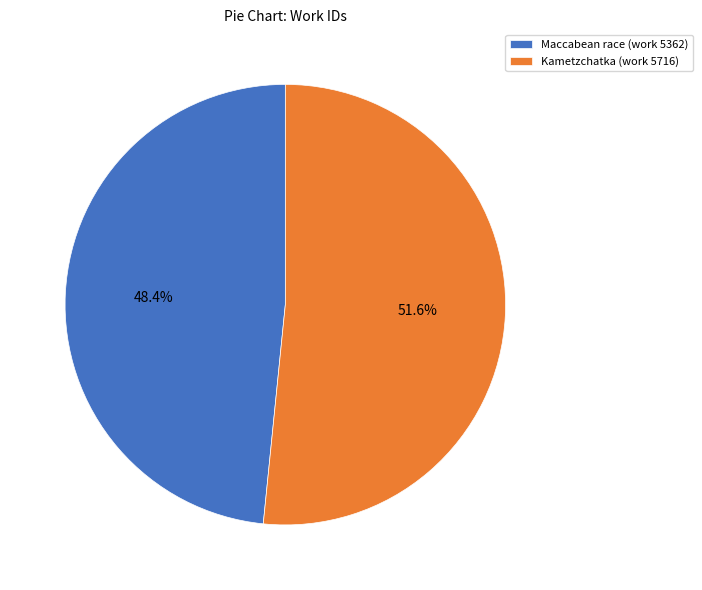

What is the largest slice in the pie chart?

Kametzchatka (work 5716)